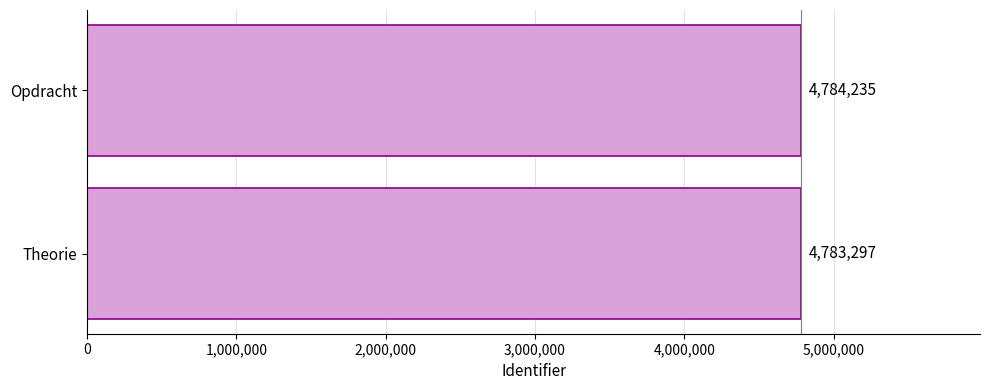

What is the minimum value shown in the chart?

4783297